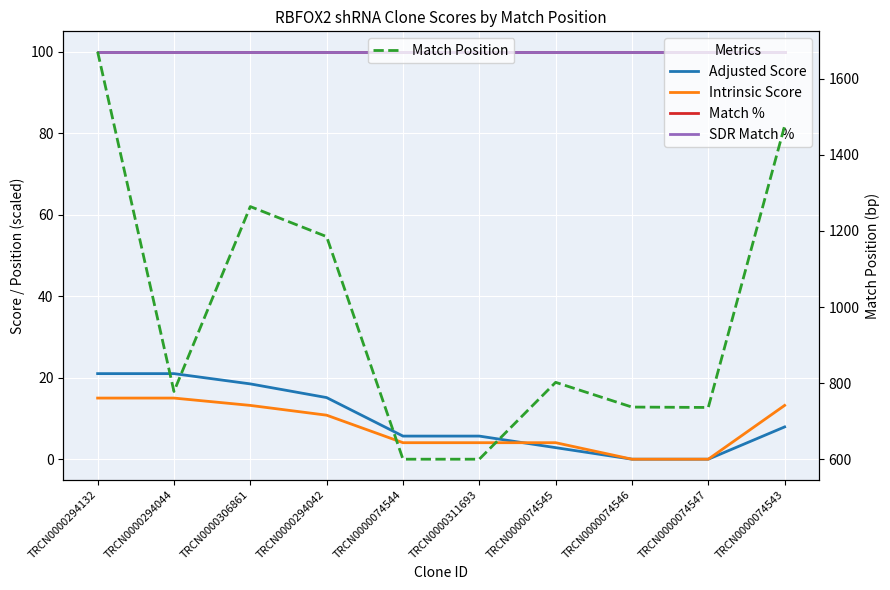

Rank the series at TRCN0000074546 from highest to lowest value.

Match Position, Match %, SDR Match %, Adjusted Score, Intrinsic Score